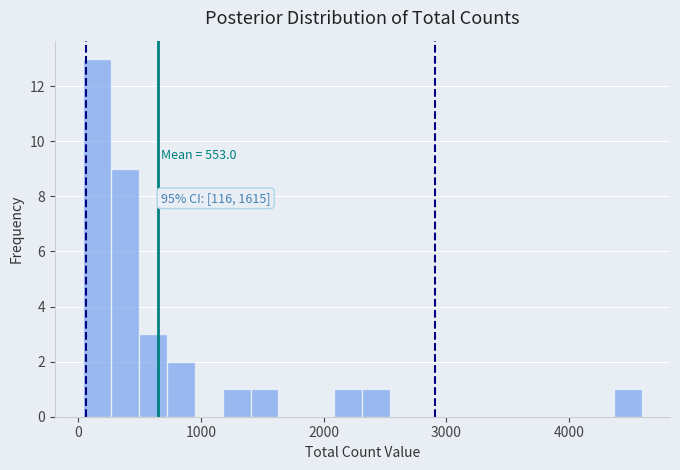

Around what value on the x-axis is the tallest bar? Give the approximate position of its centre, as read against the axis.

200